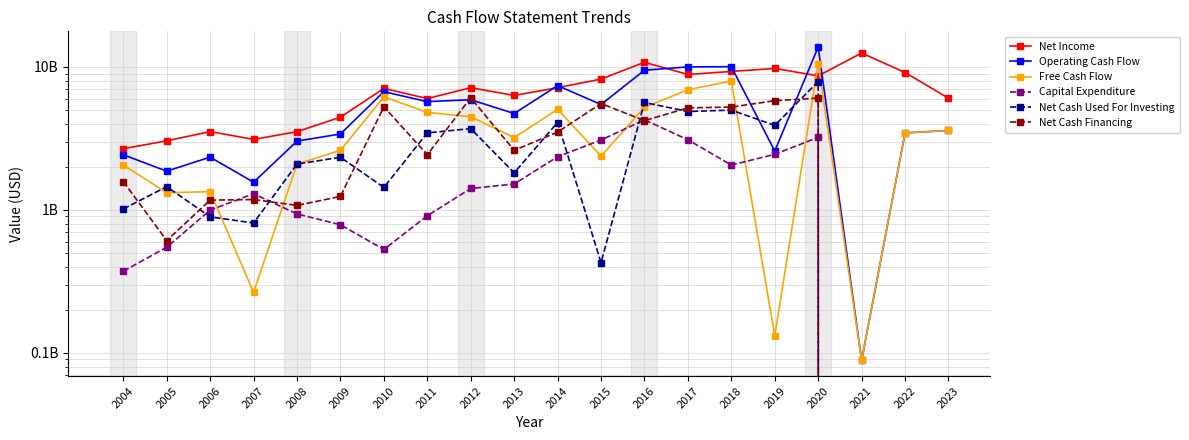

Does the chart have visible grid lines?

Yes